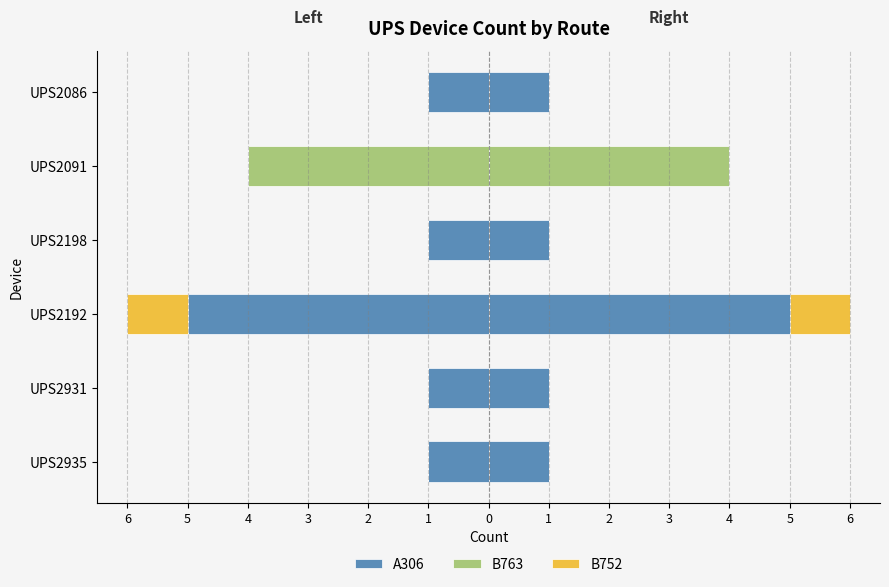

What are all the series names shown in the legend?

A306, B763, B752